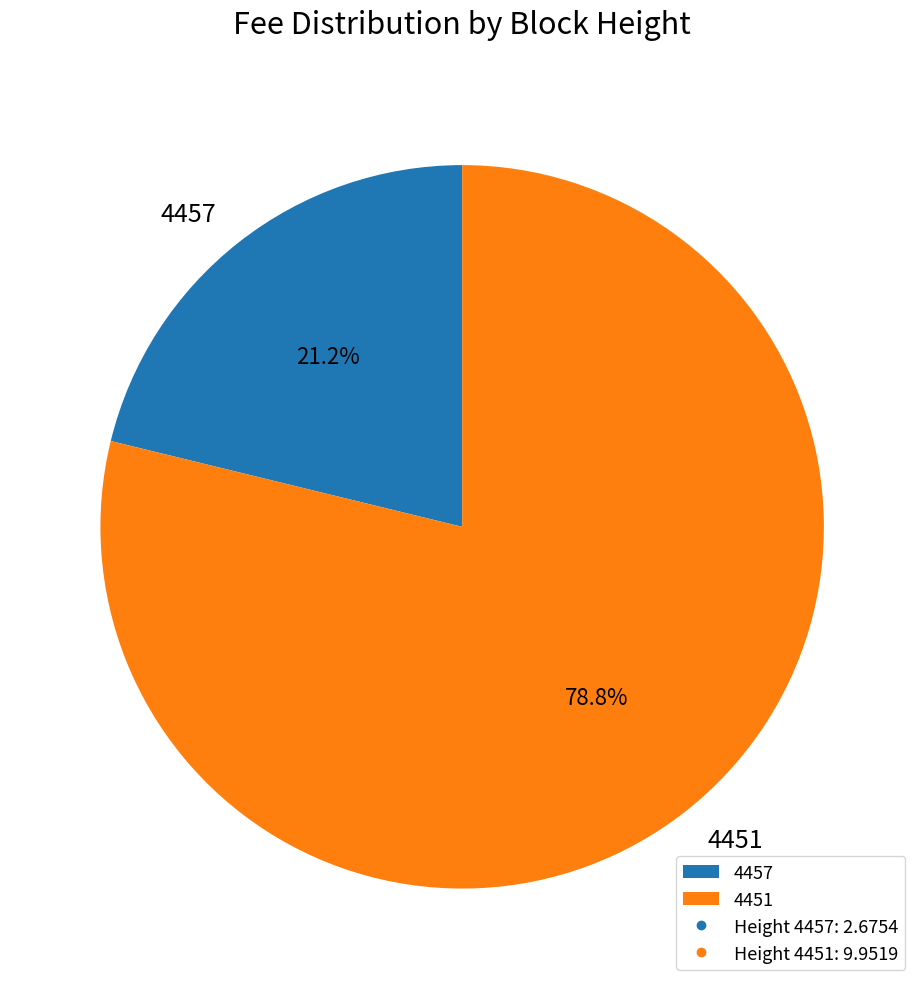

How many segments does this pie chart have?

2